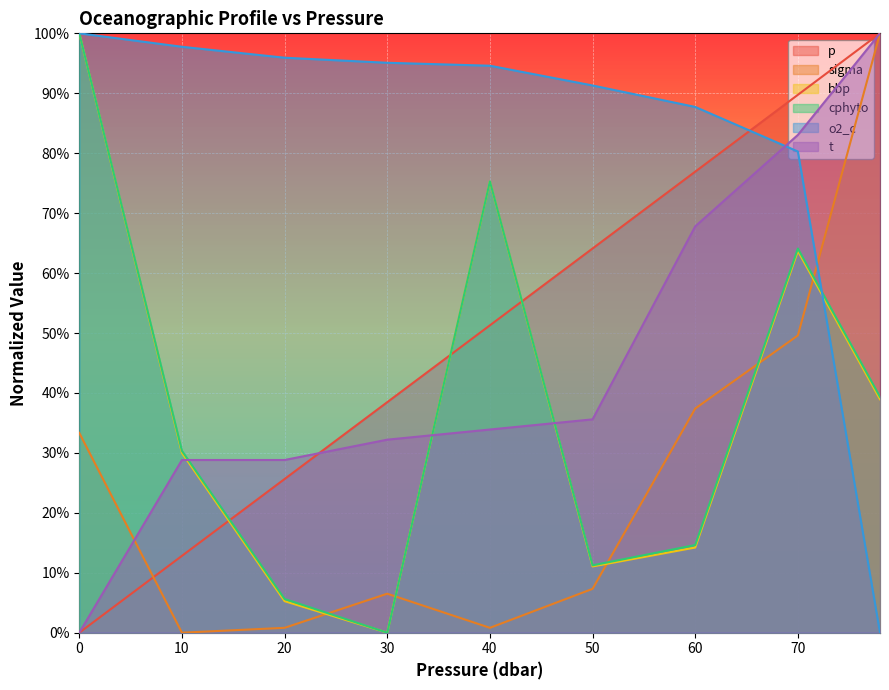

At which category is the sum across all series the highest?

70.0